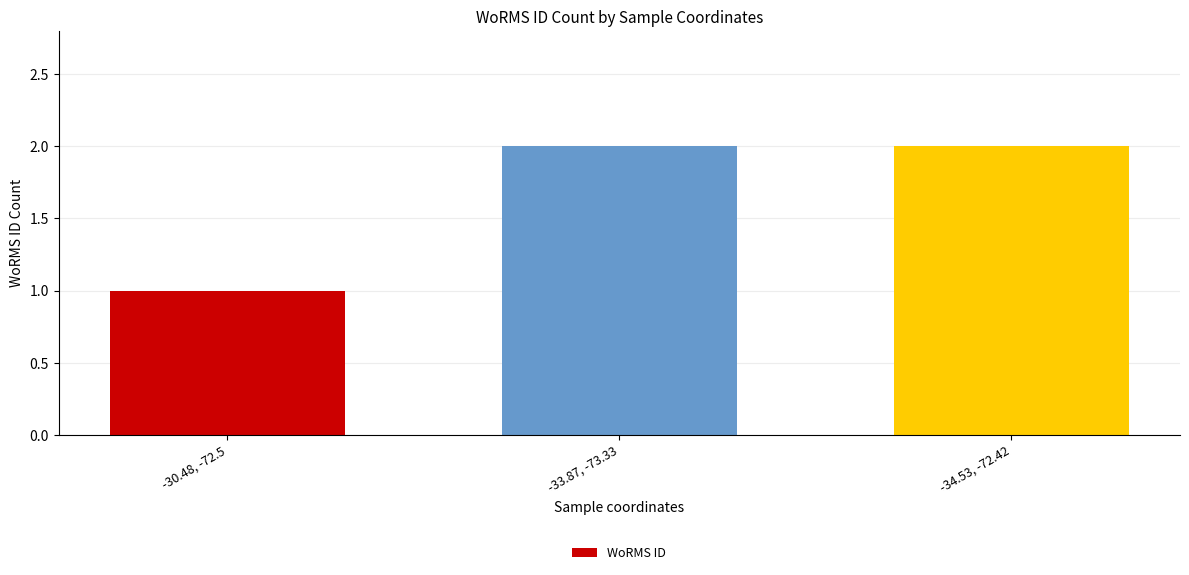

What is the sum of all values?

5